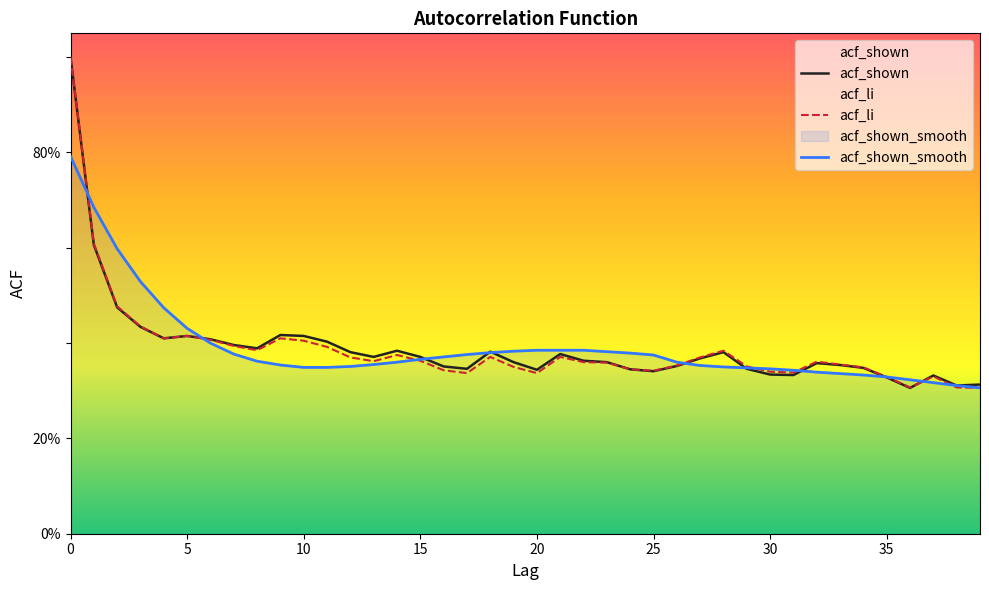

How many lines are shown in the chart?

3